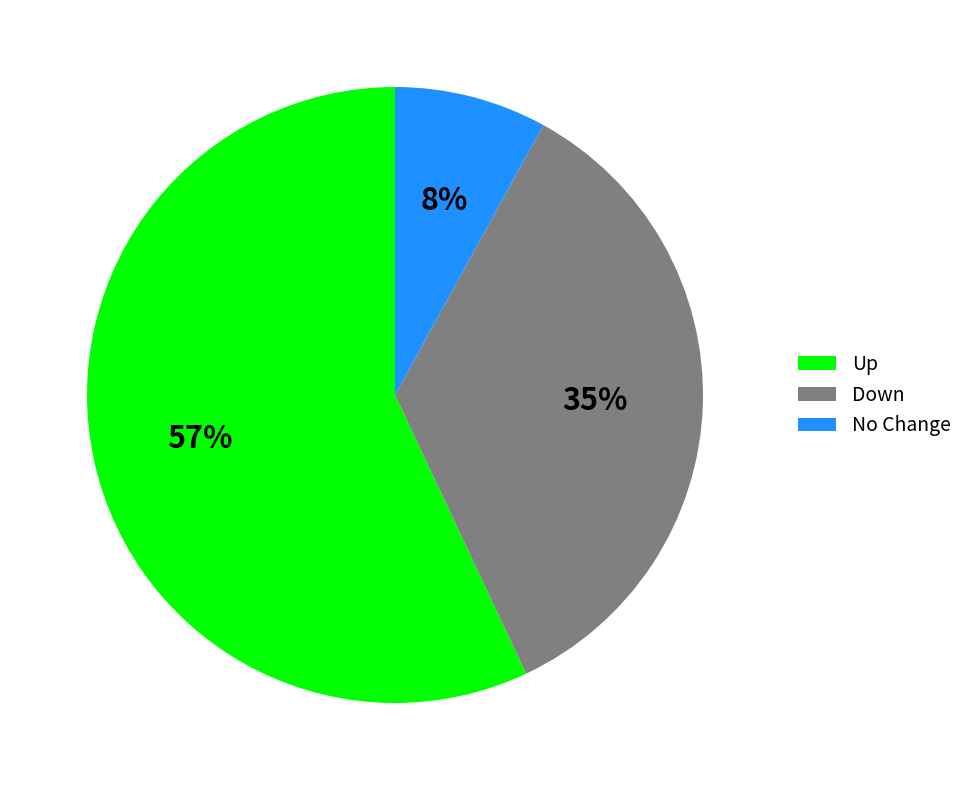

Which slice represents more than half of the pie?

Up